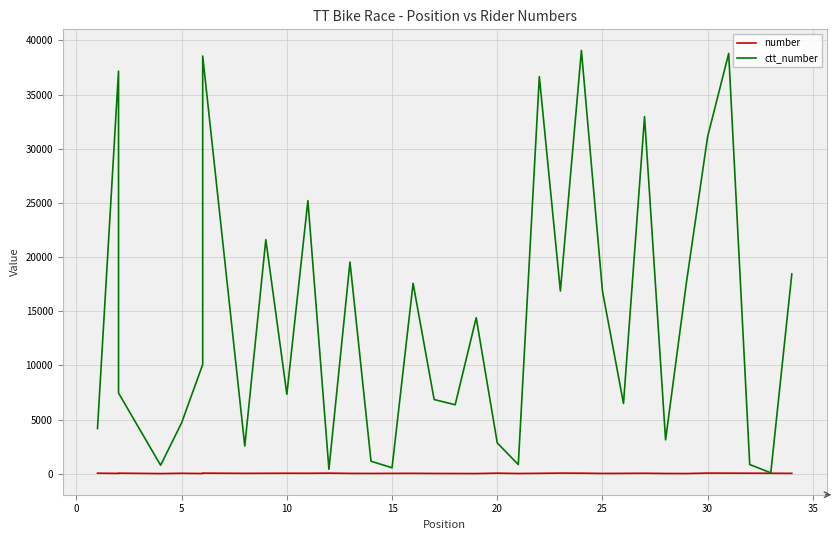

Rank the series by their maximum value, from highest to lowest.

ctt_number, number